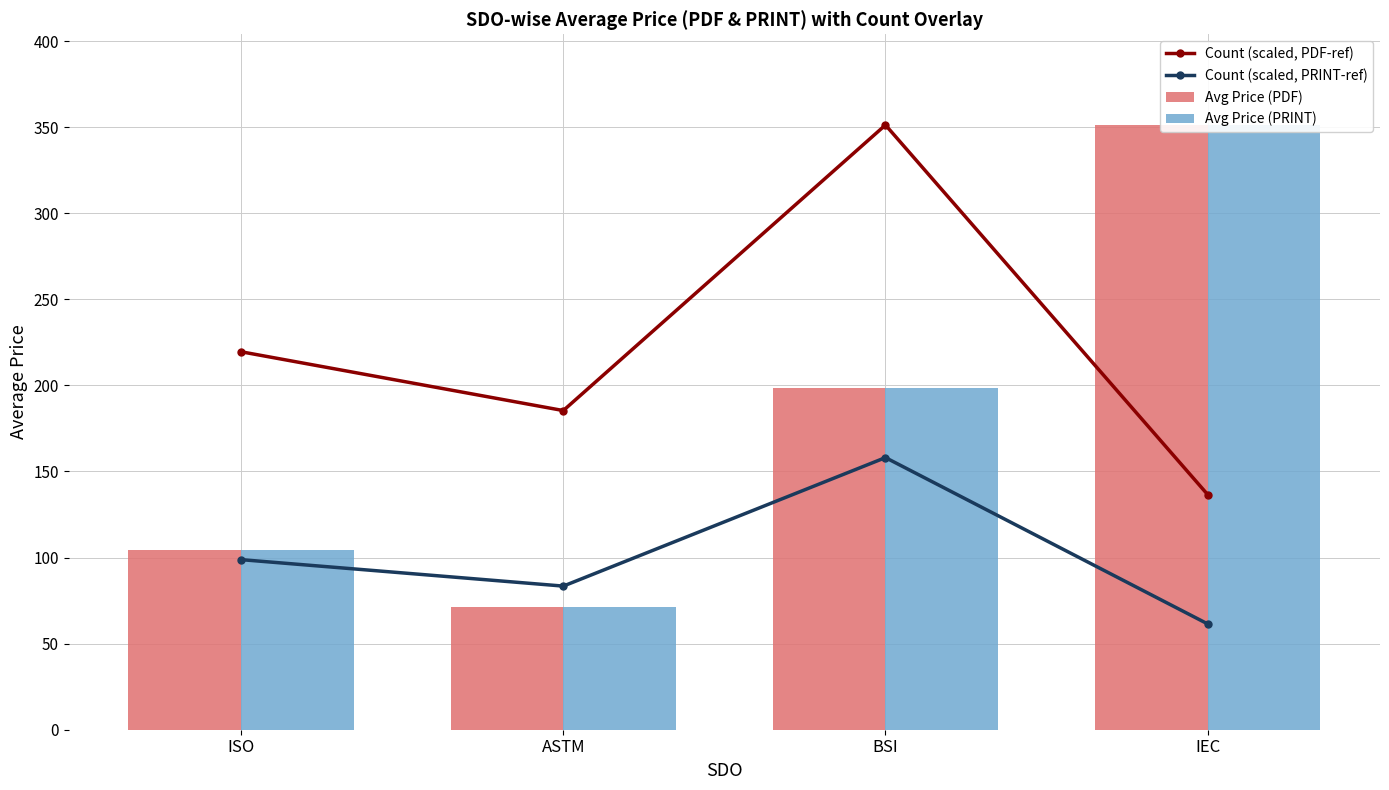

How many values in the Count (scaled, PRINT-ref) series are below 98?

2